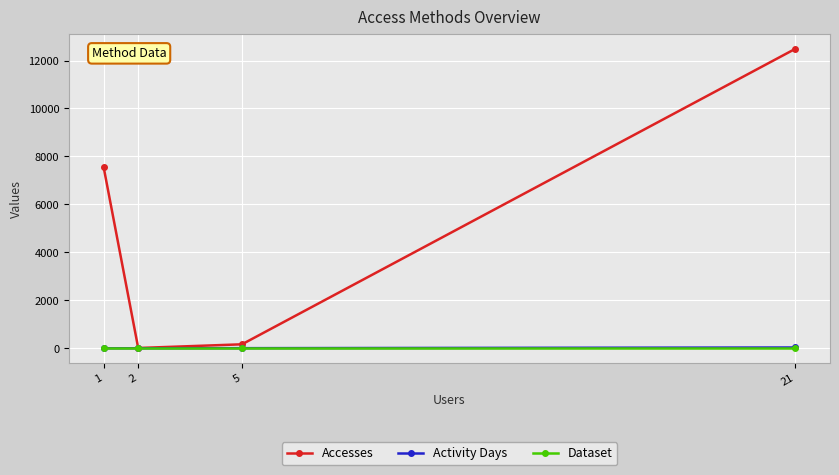

Does the chart display data point markers on the line(s)?

Yes